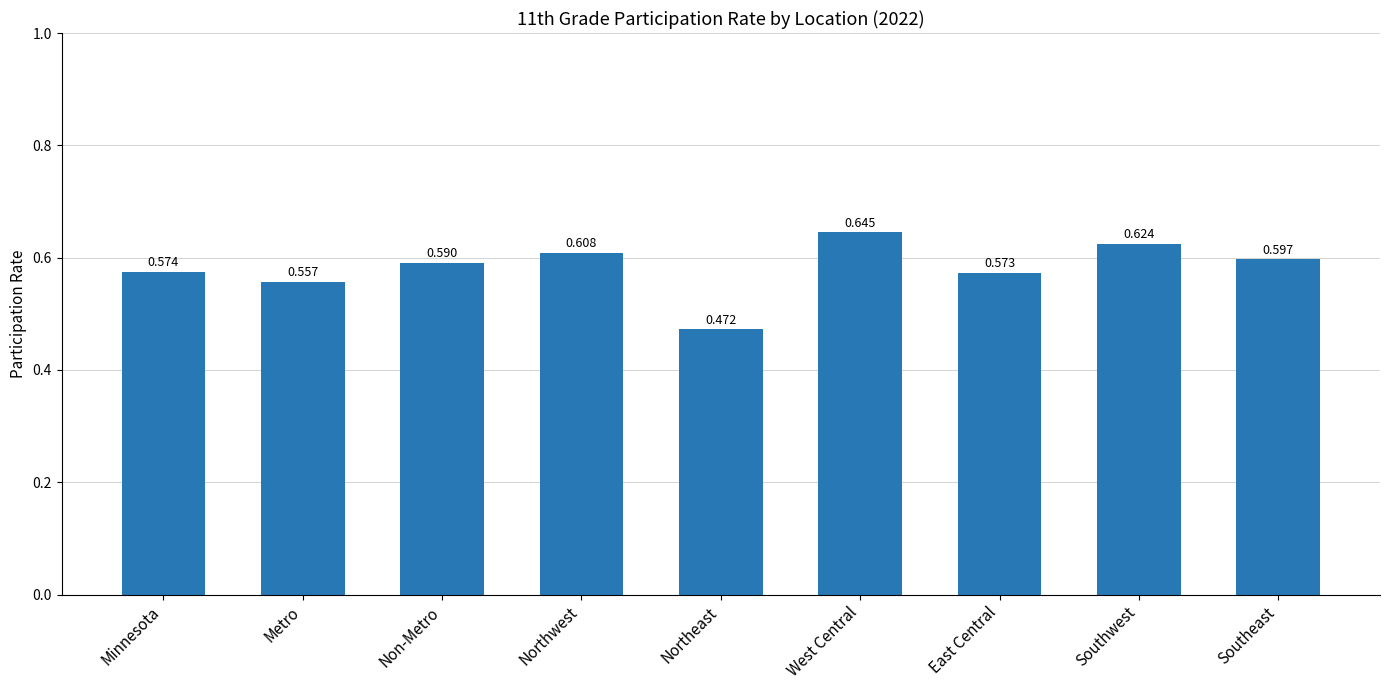

What is the label of the 9th bar from the left?

Southeast